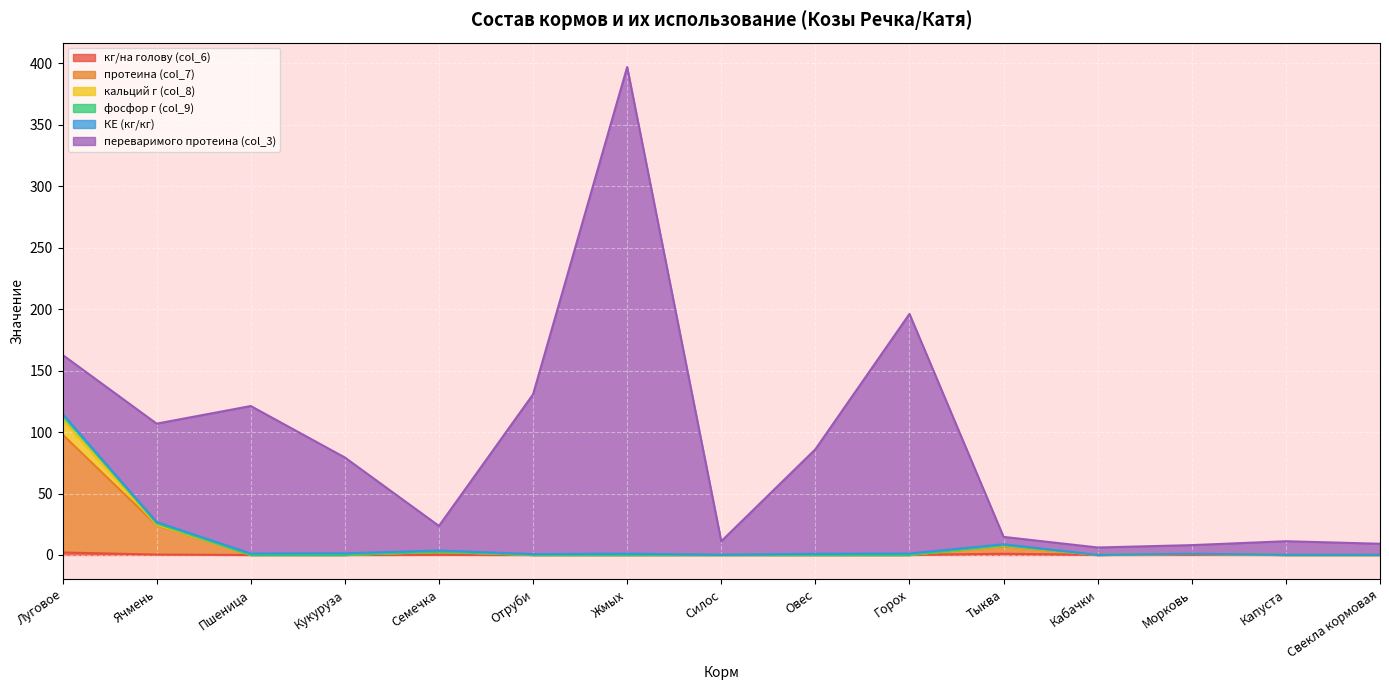

At which category is the sum across all series the highest?

Жмых